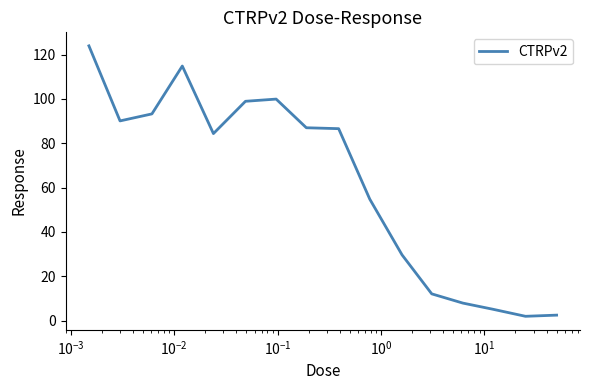

What is the greatest value displayed?

123.9